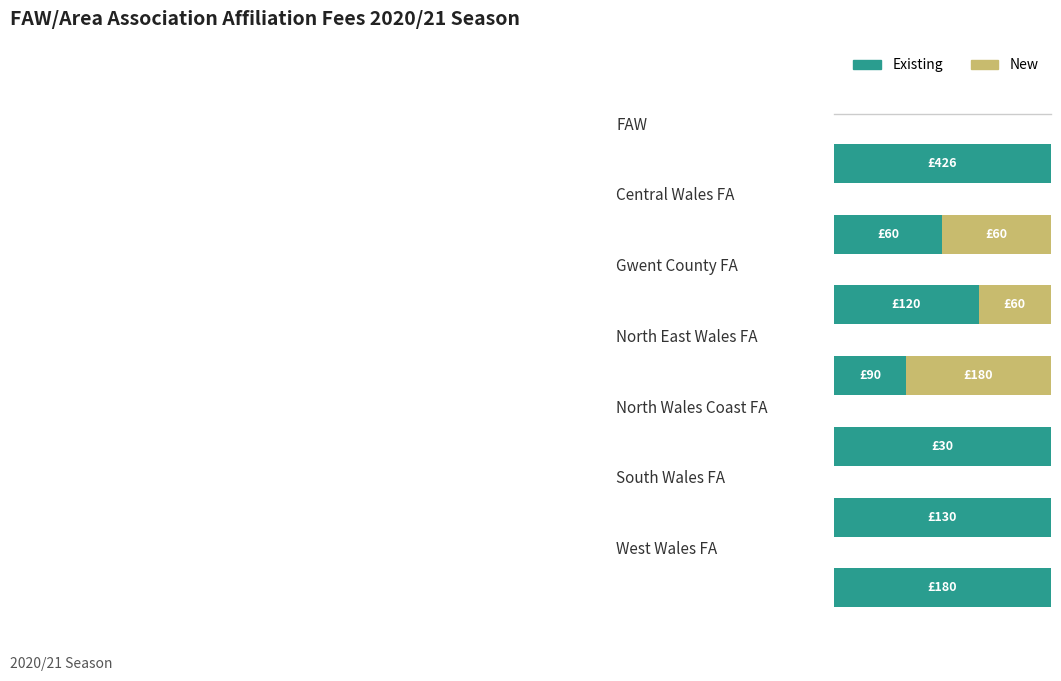

What are all the series names shown in the legend?

Existing, New